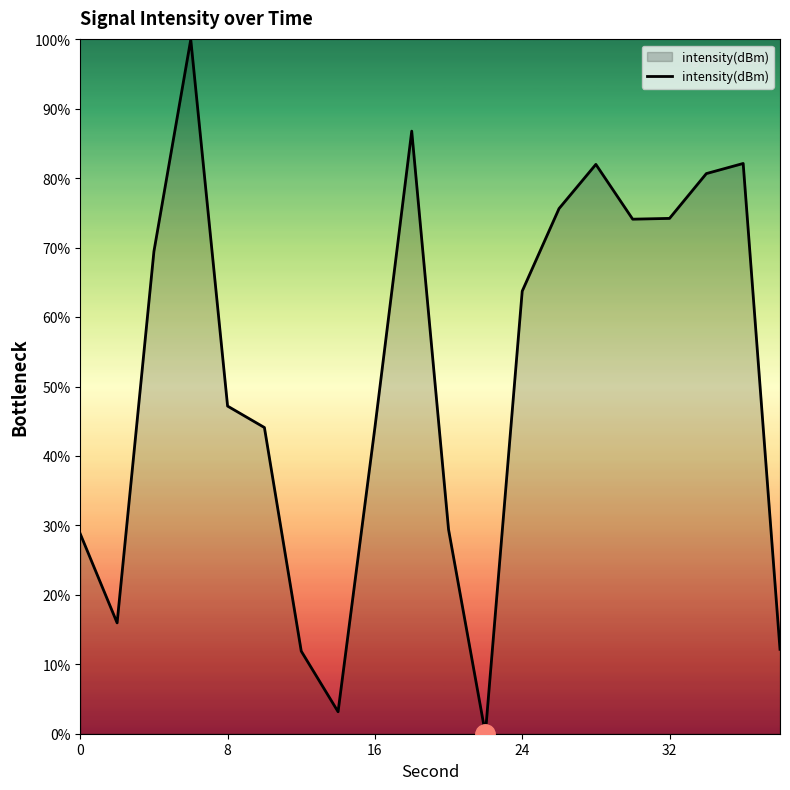

What is the maximum value shown in the chart?

100.0